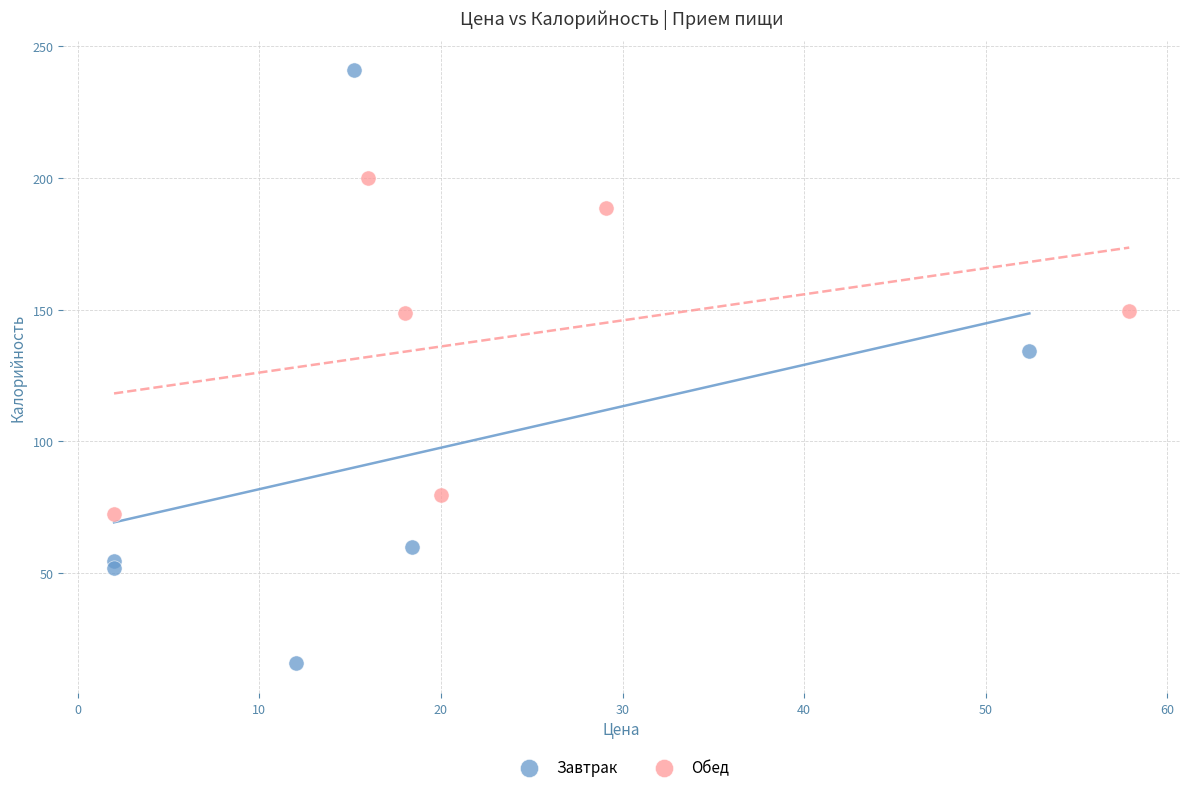

Which series contains the highest Y value?

Завтрак